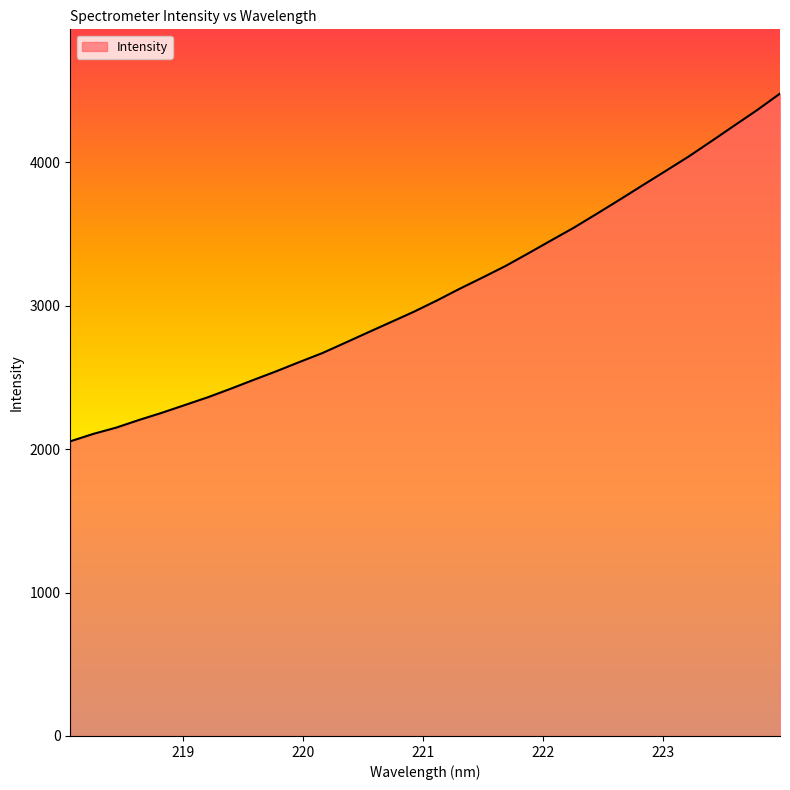

What is the difference between the maximum and minimum values?

2425.2